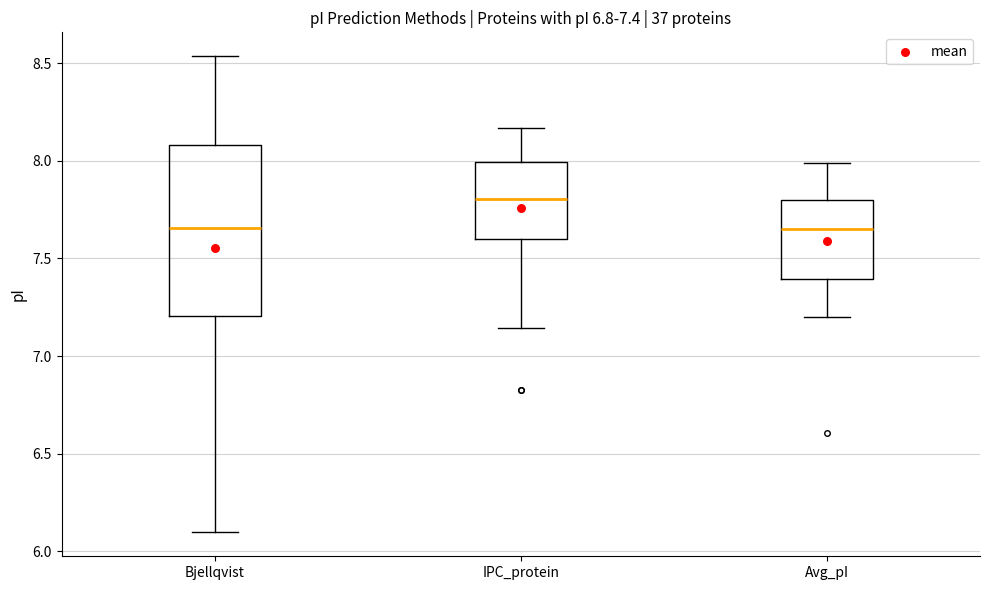

Which box has the highest median line?

IPC_protein